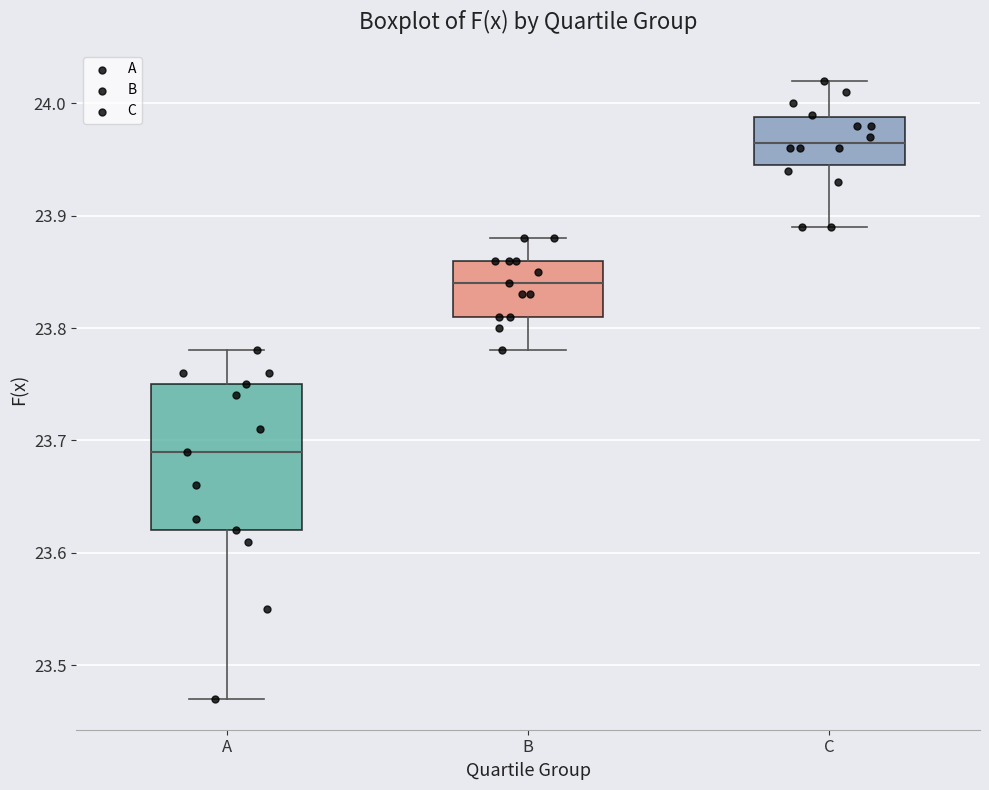

Where is the upper edge of the box for C on the y-axis? The values are not printed on the chart, so give them approximately, as read against the axis.

23.99